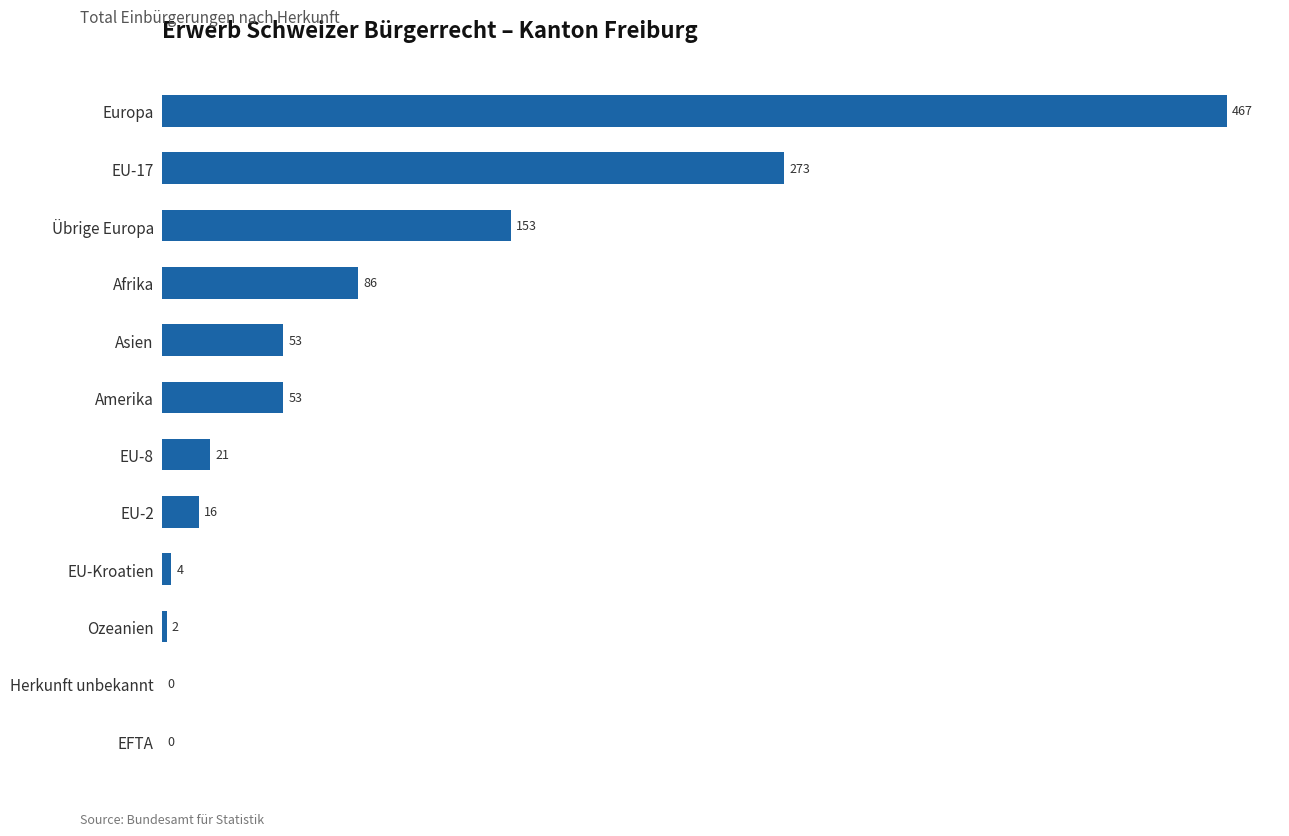

How many positive values are there?

10